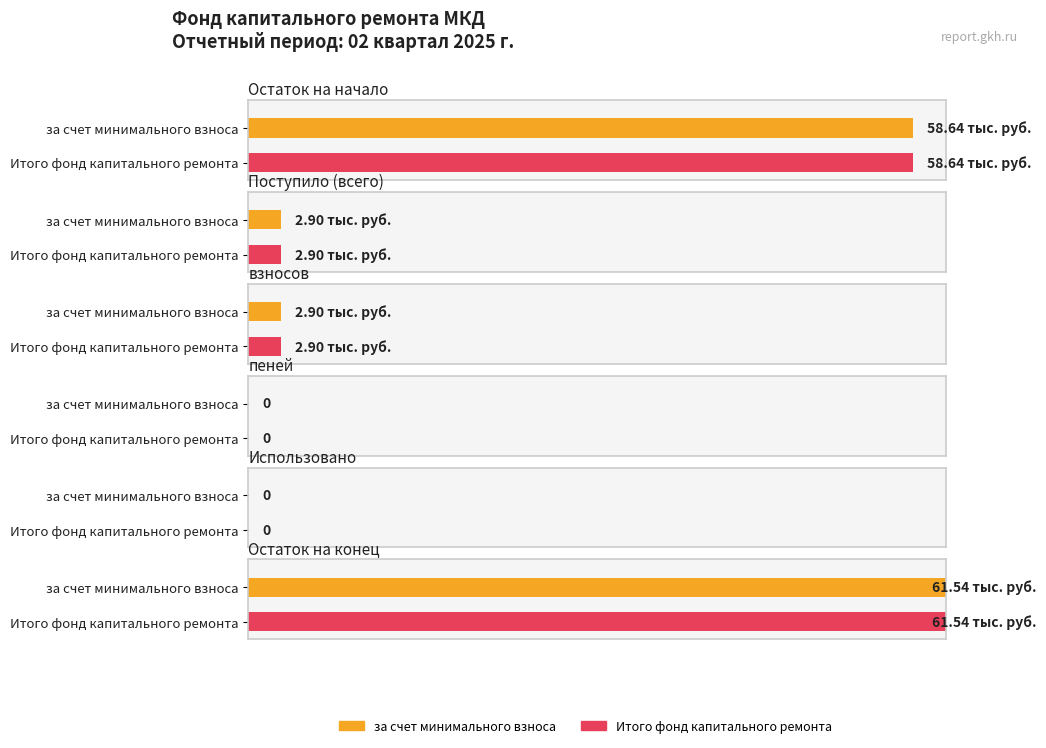

What is the approximate value of за счет минимального взноса at Поступило всего?

2.9